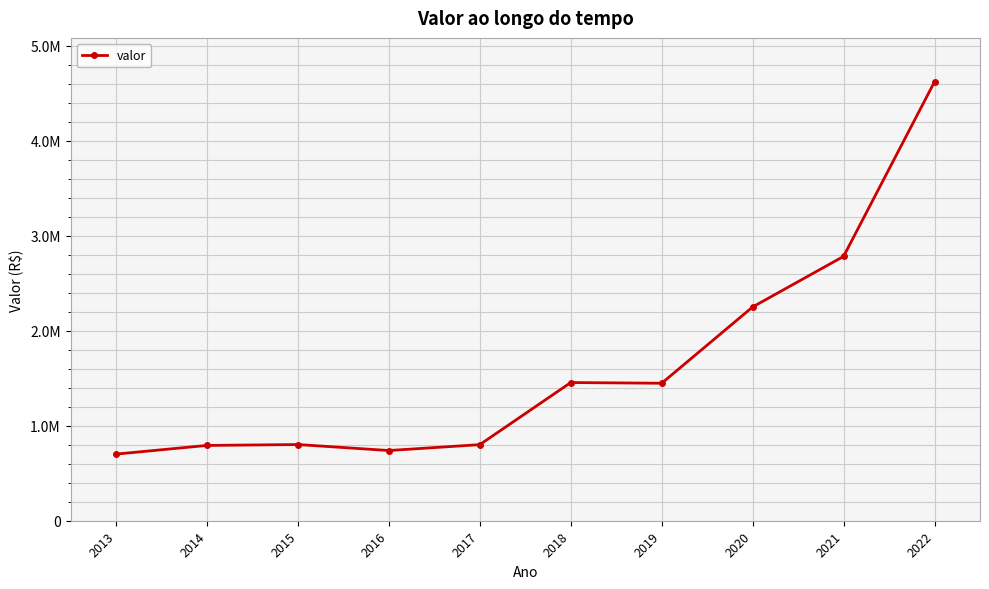

Is this an area chart (filled region under the line)?

No